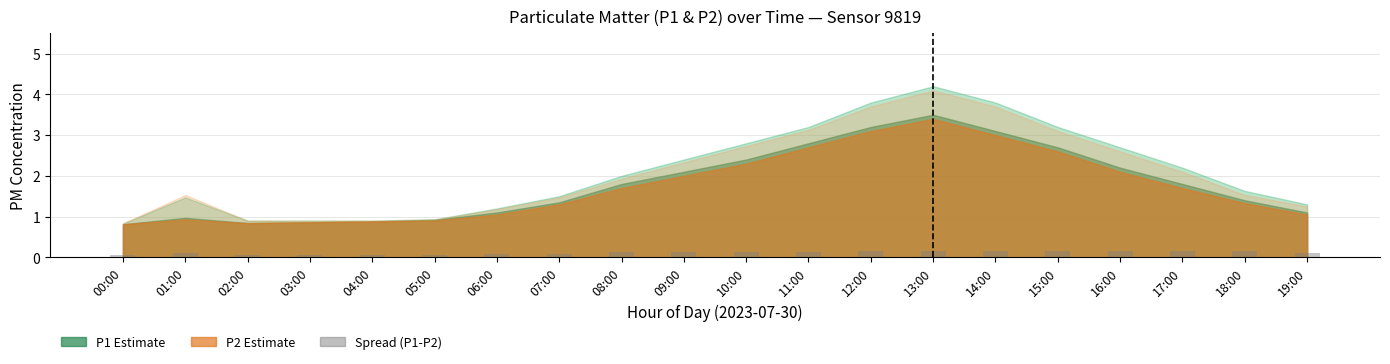

What is the sum of the values at 05:00 and 06:00?

0.1